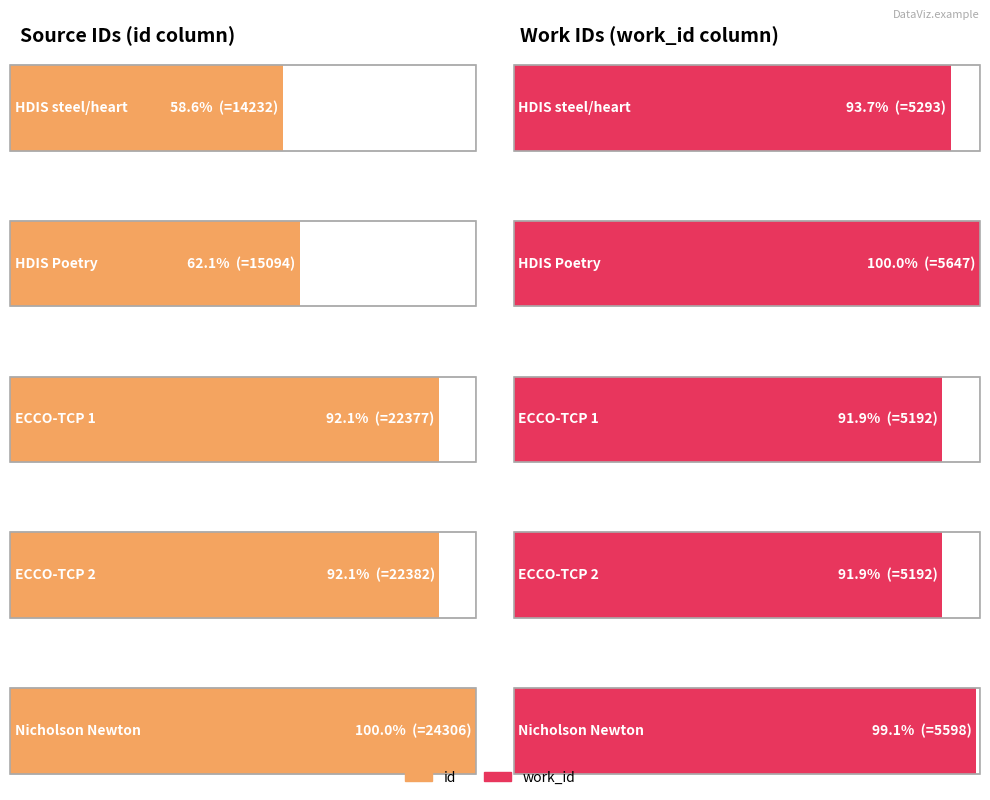

True or false: work_id has a value of 5647 at HDIS Poetry.

True